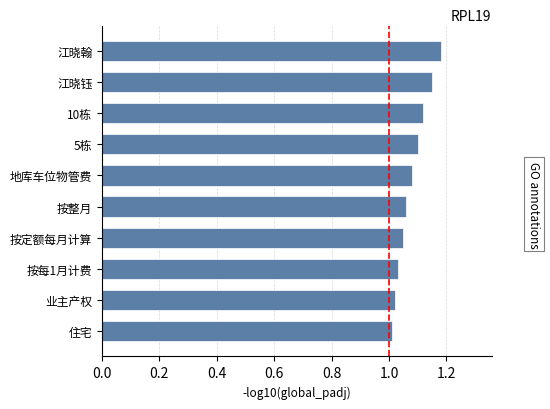

What is the difference between the maximum and minimum values?

0.2